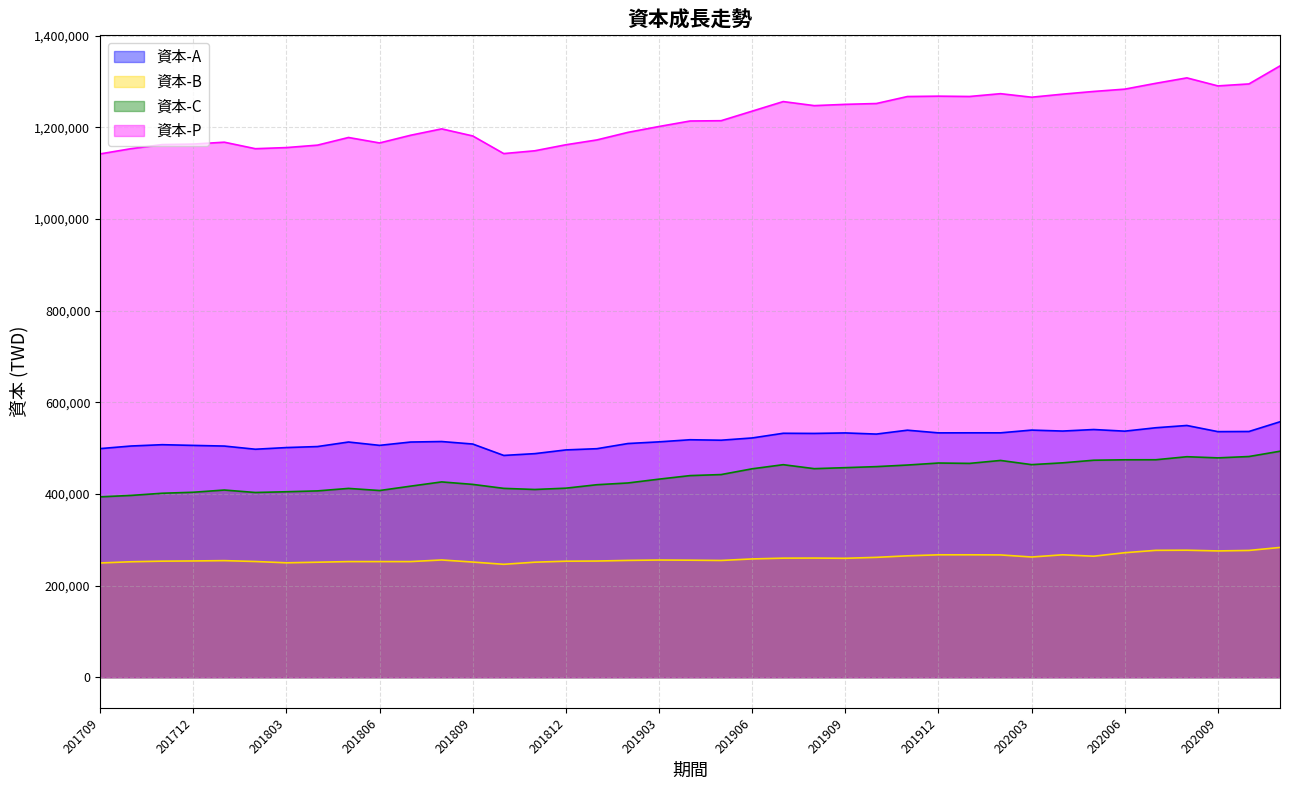

In 資本-C, how many points are lower than both neighbors (excluding endpoints)?

7